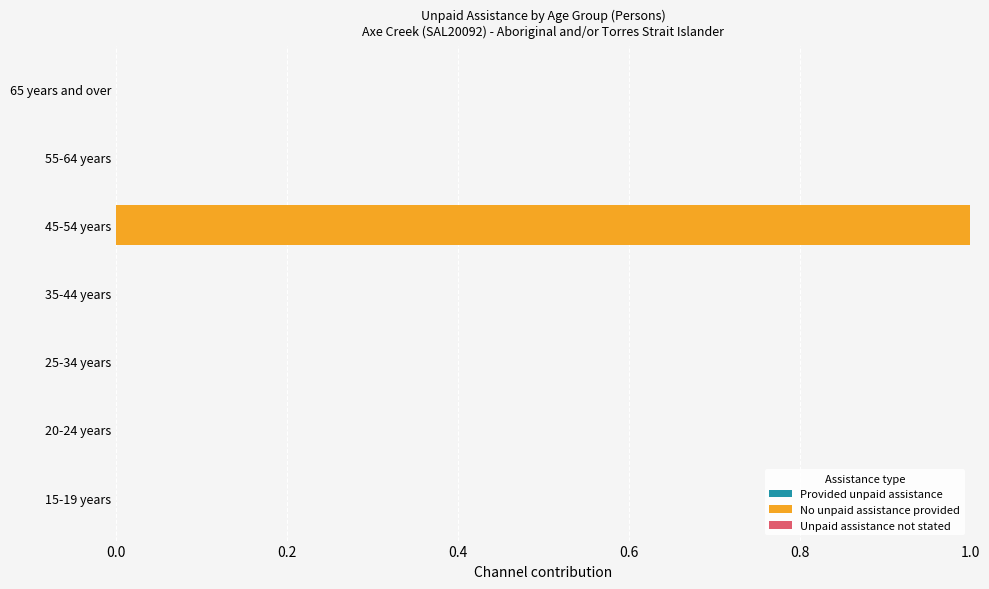

Reading bottom to top, transcribe all the data shown in this chart.

15-19 years=0	20-24 years=0	25-34 years=0	35-44 years=0	45-54 years=1	55-64 years=0	65 years and over=0